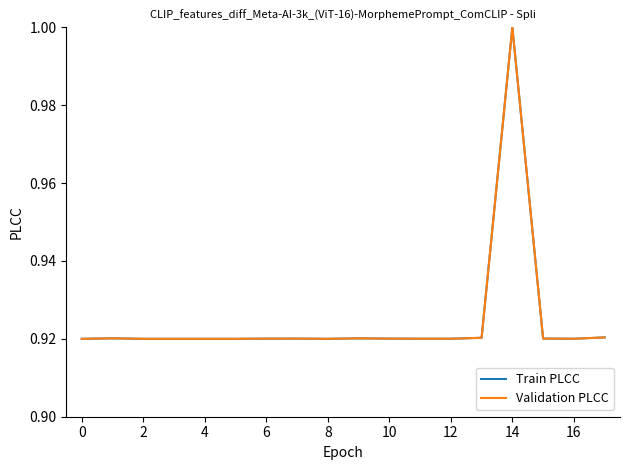

What is the maximum value for Train PLCC?

1.0